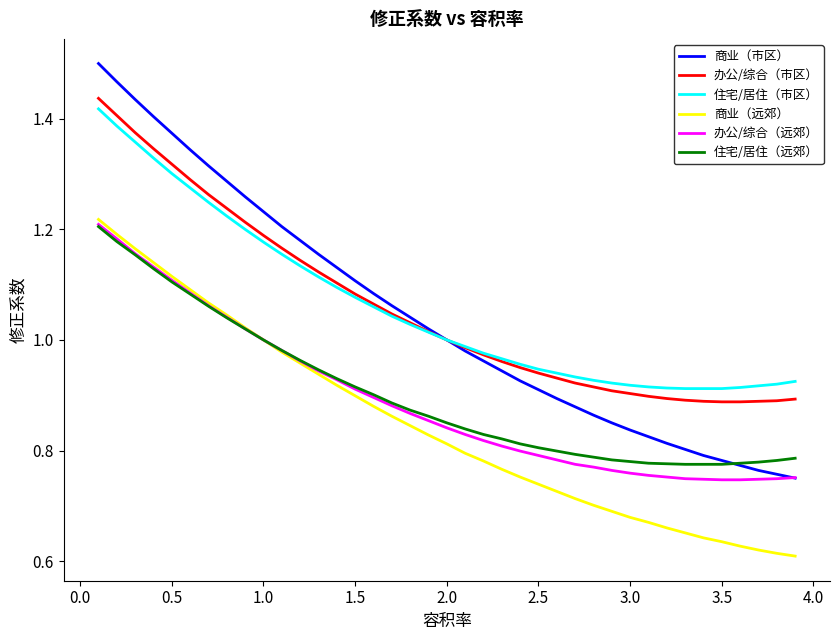

What is the difference between the maximum and second lowest values in the 住宅/居住（市区） series?

0.5